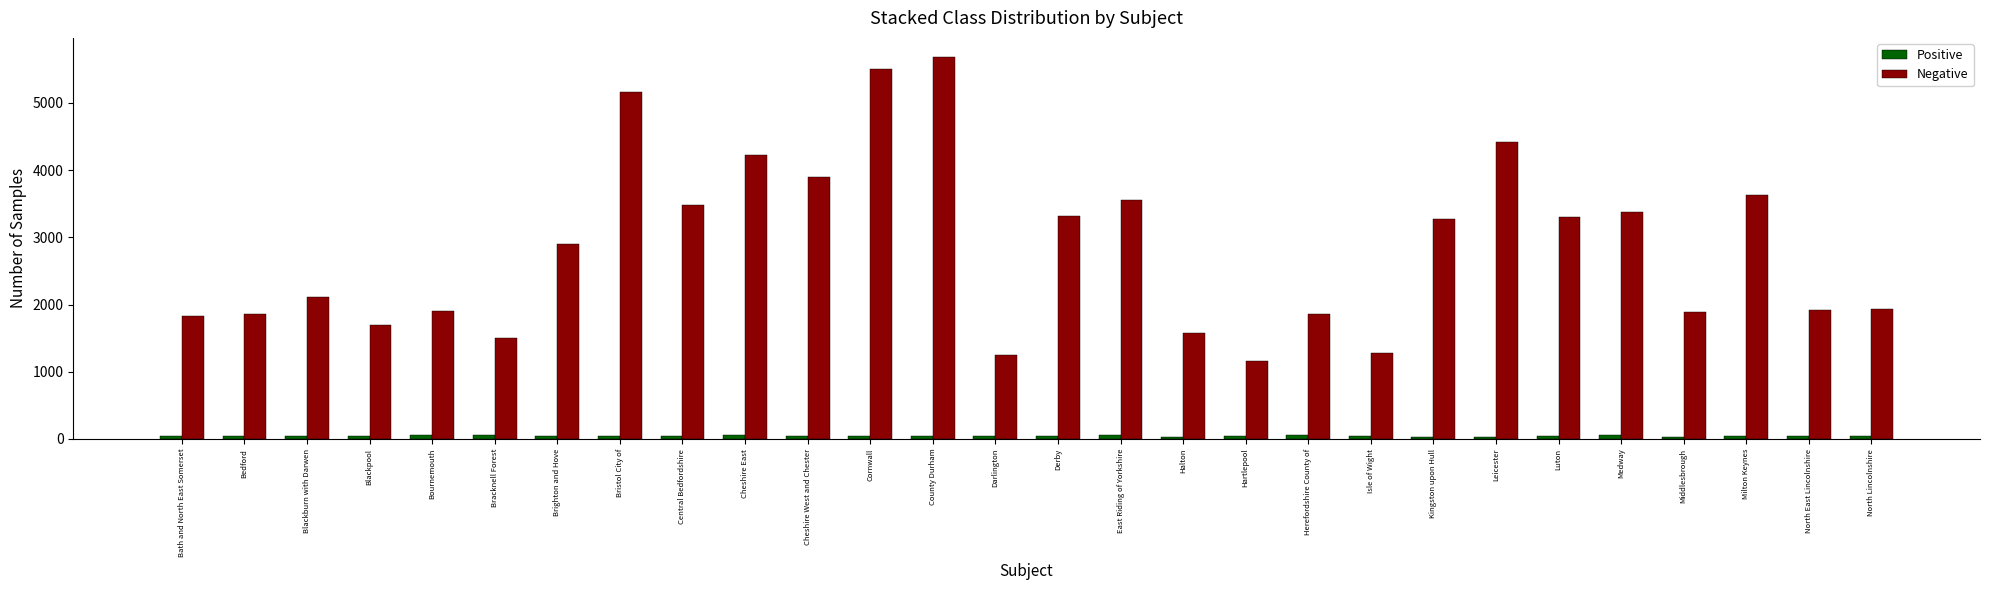

Which series has the largest total across all categories?

Negative